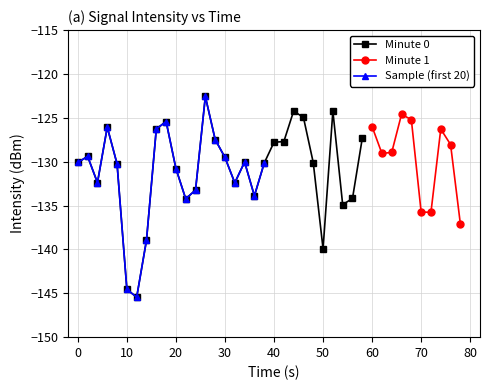

What is the difference between the maximum and minimum values?

22.9